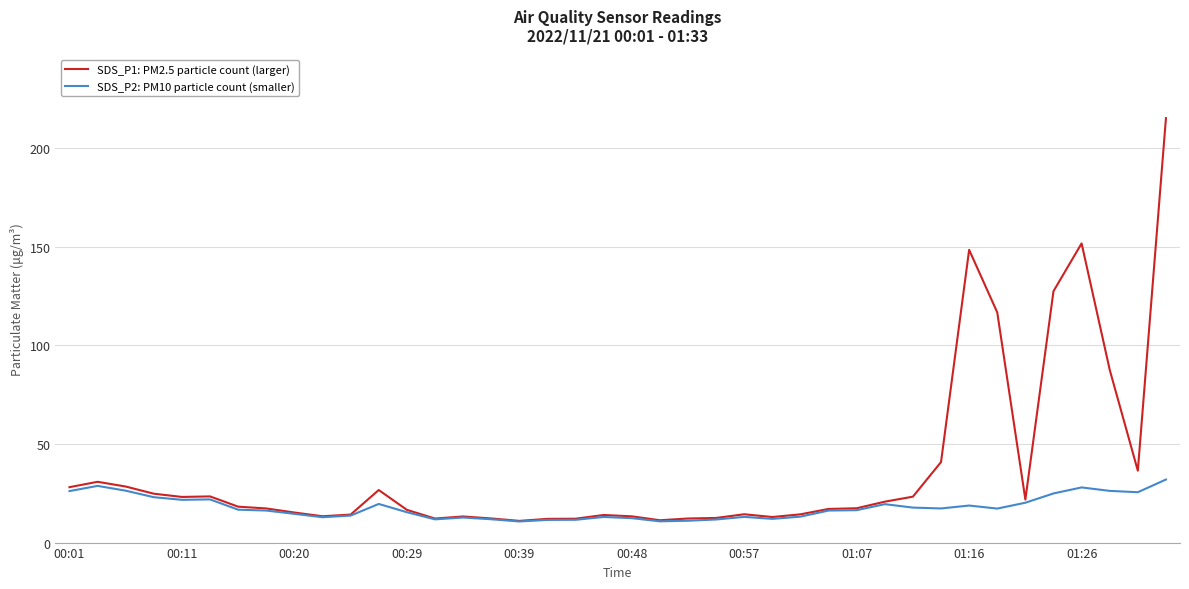

Rank the series by their average value, from lowest to highest.

SDS_P2: PM10 particle count (smaller), SDS_P1: PM2.5 particle count (larger)